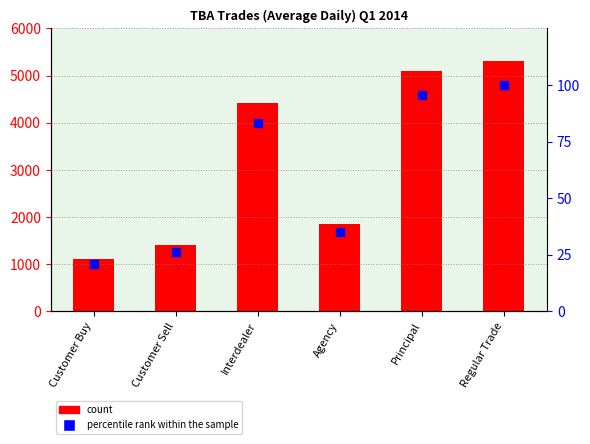

How many series are shown in this chart?

2